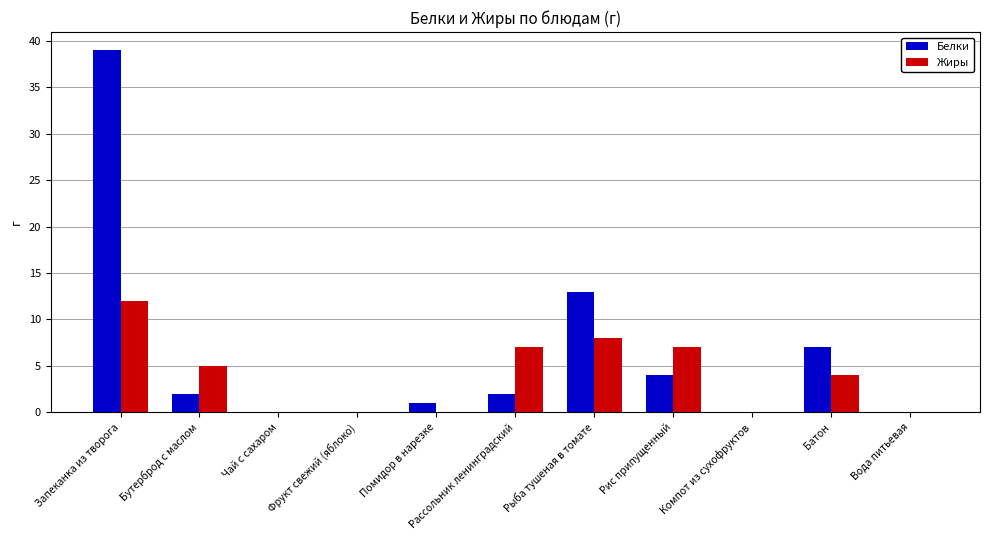

The value of Жиры at Помидор в нарезке is 8. True or false?

False